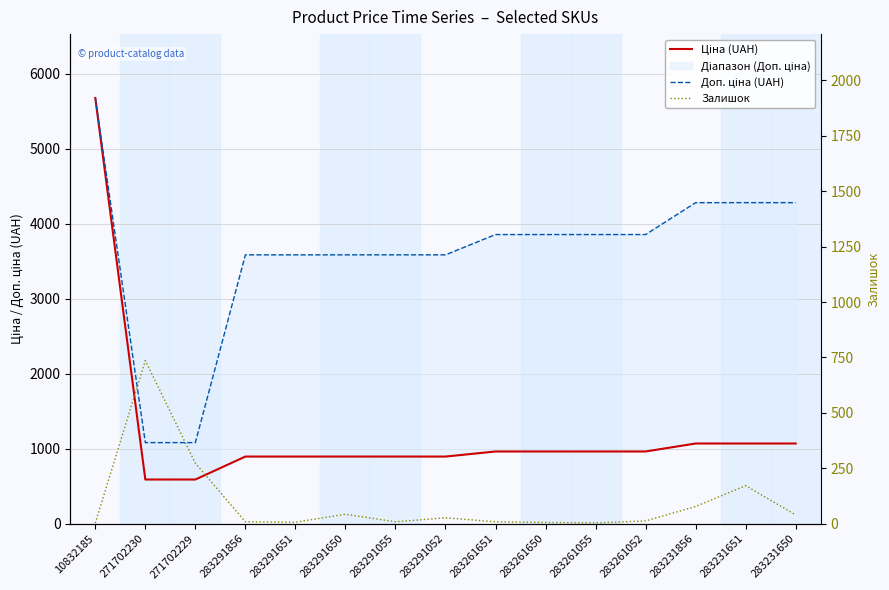

What is the approximate value of Доп. ціна (UAH) at 271702229?

1081.7